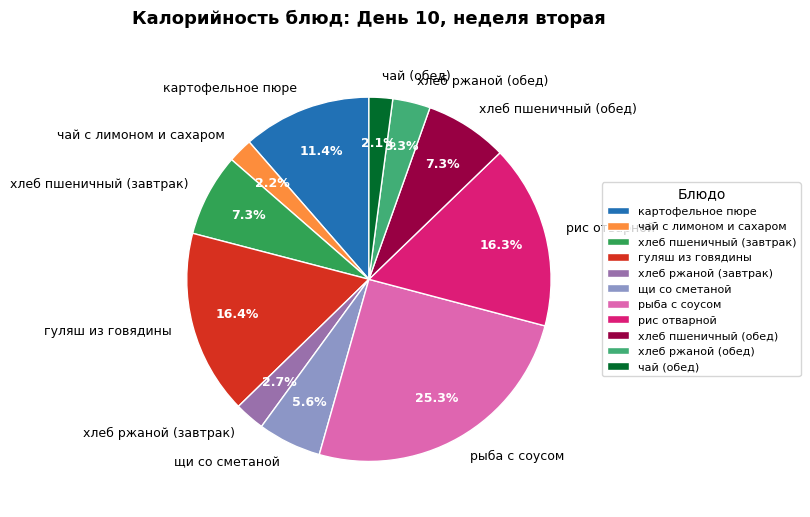

Which has a higher value, рыба с соусом or гуляш из говядины?

рыба с соусом